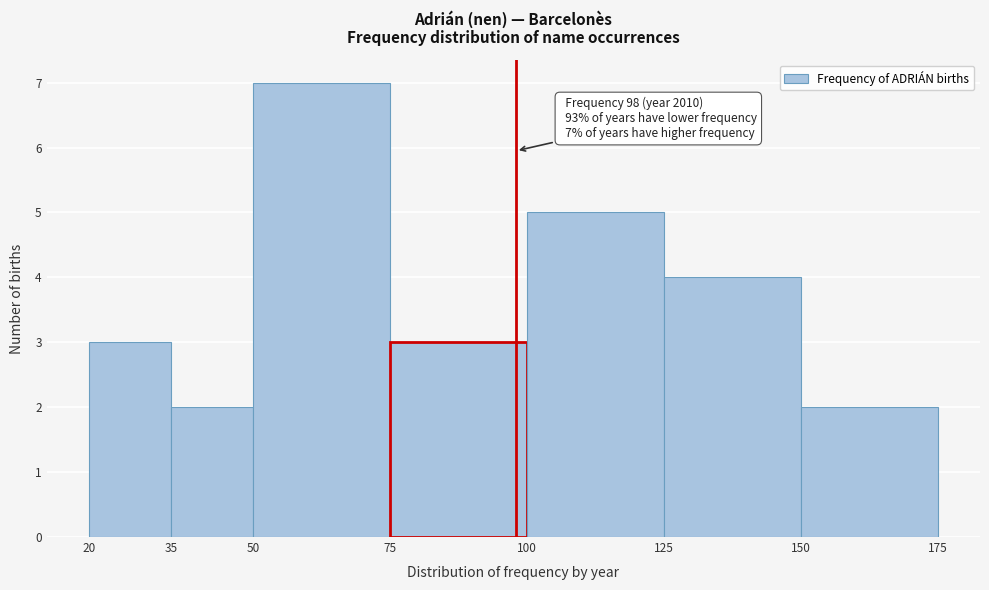

Over which range of the x-axis is the bar tallest?

50 to 75